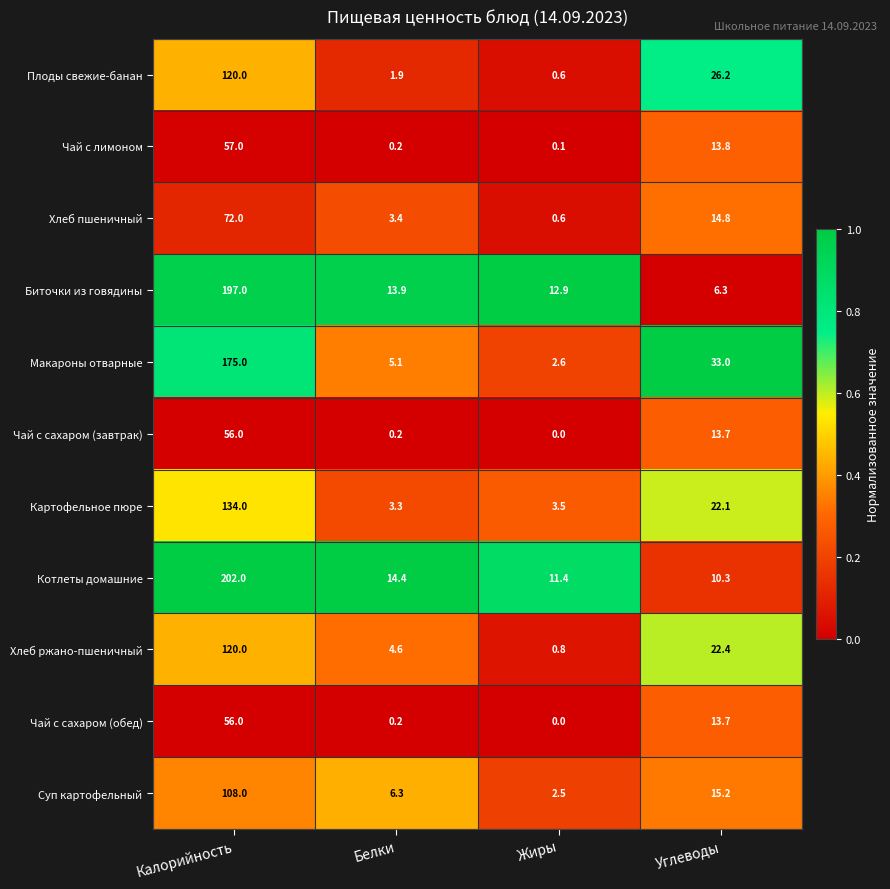

Rank the categories by Хлеб ржано-пшеничный value from highest to lowest.

Калорийность, Углеводы, Белки, Жиры